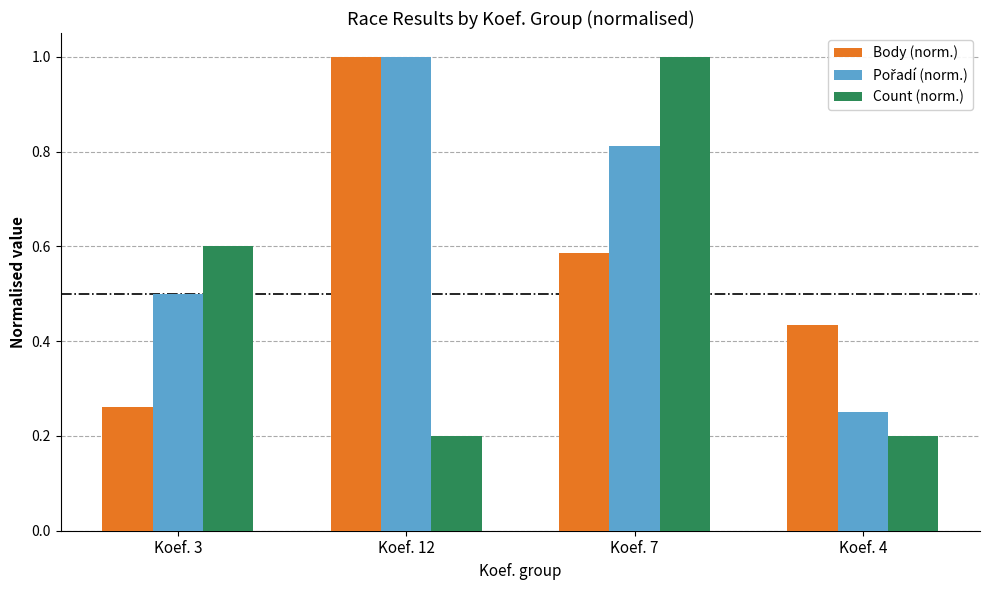

What is the sum of the Count (norm.) values at Koef. 7 and Koef. 12?

1.2